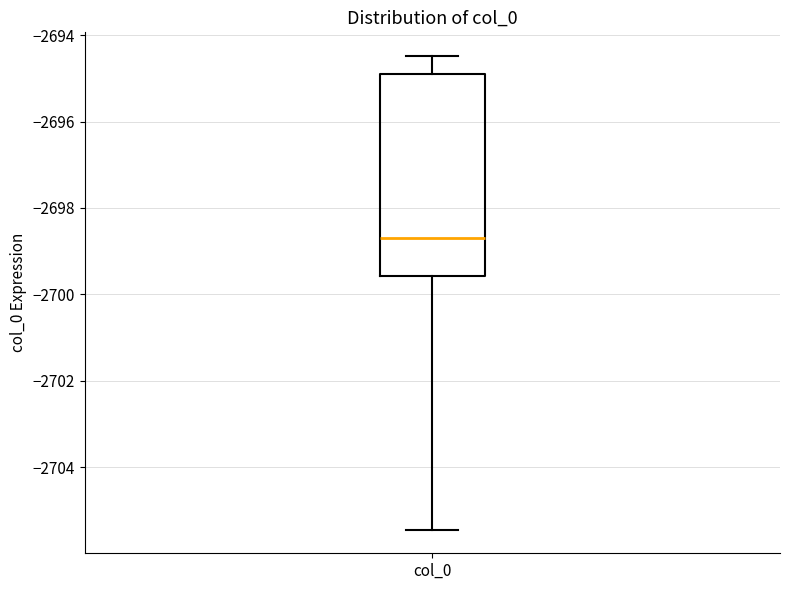

Read this box plot against the y-axis: the position of the median line, the range covered by the box, and the ends of both whiskers. The values are not printed on the chart, so give them approximately, as read against the axis.

median -2698.6, box -2699.6 to -2694.8, whiskers -2705.4 to -2694.4